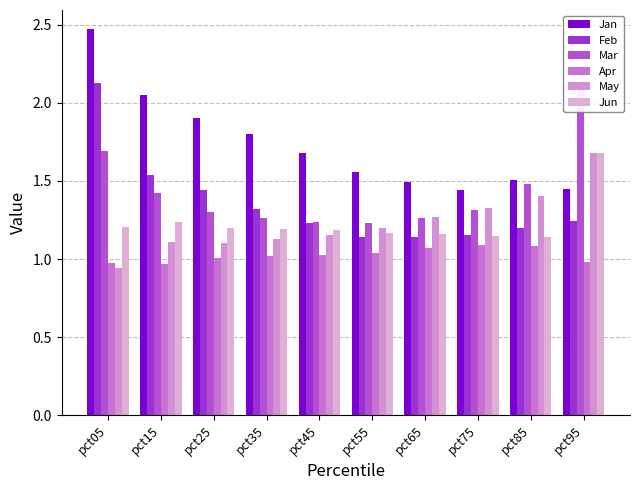

At which label does May reach its peak?

pct95